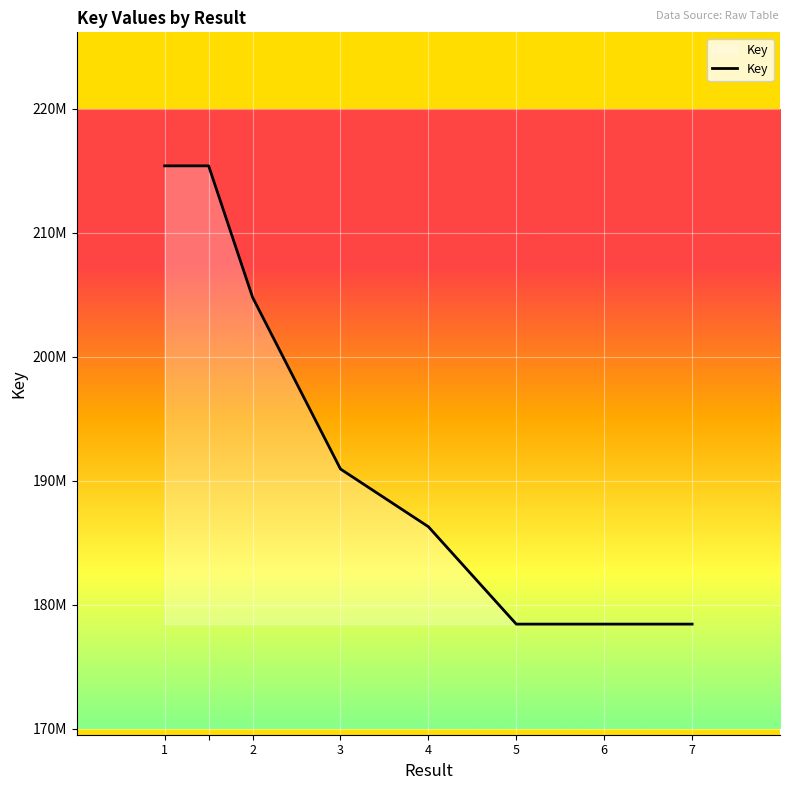

What is the value of the 8th point from the left?

178436713